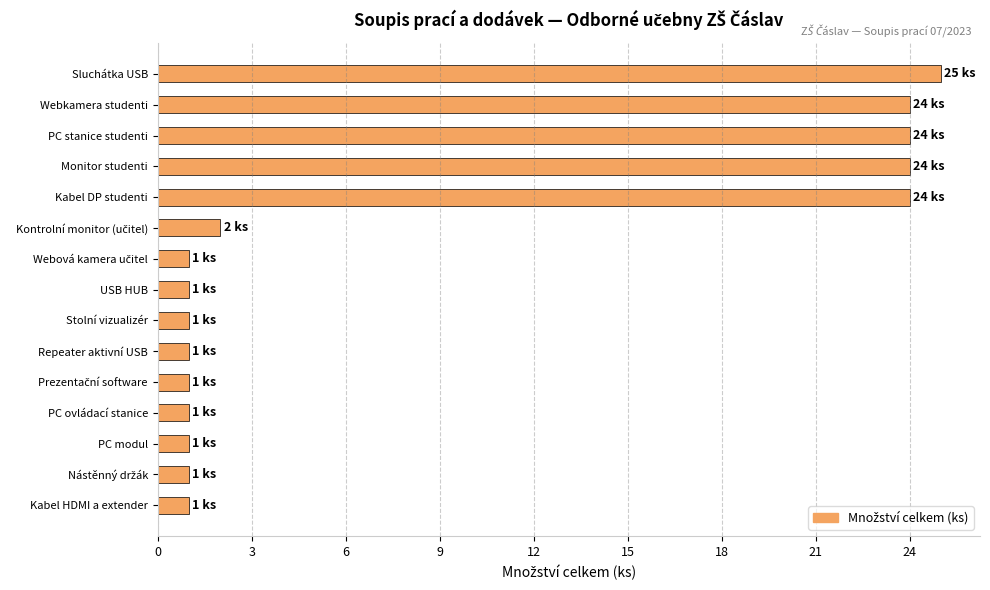

What is the label of the 10th bar from the top?

Repeater aktivní USB